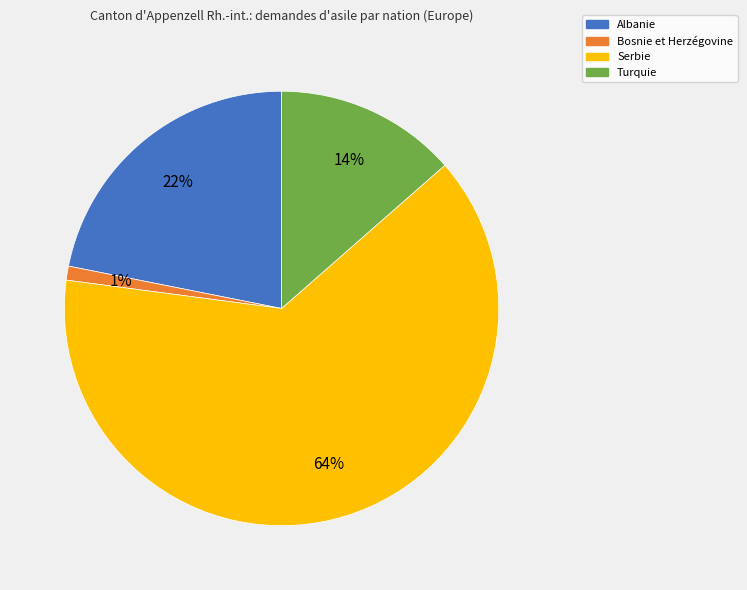

Which slice is the largest?

Serbie